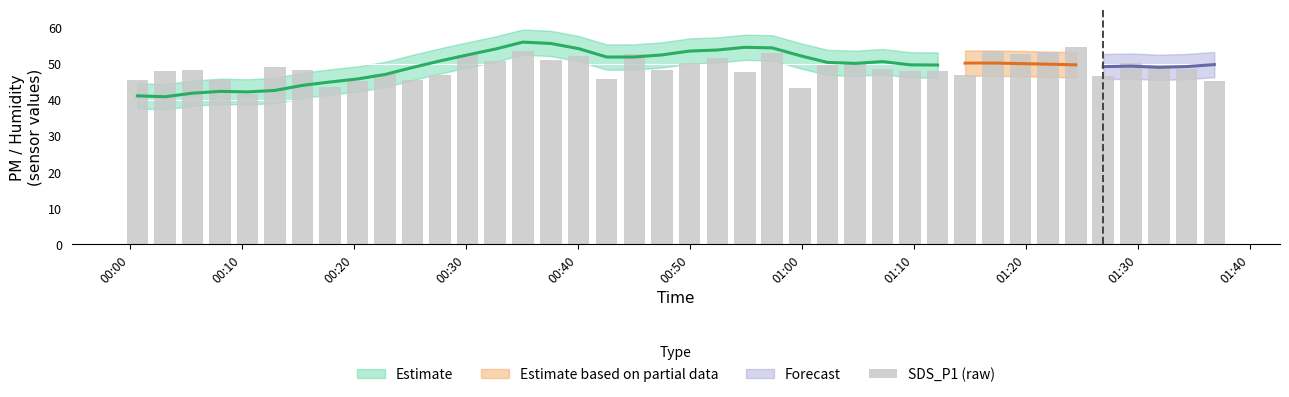

What is the change in value from 00:40 to 01:10?

-4.3